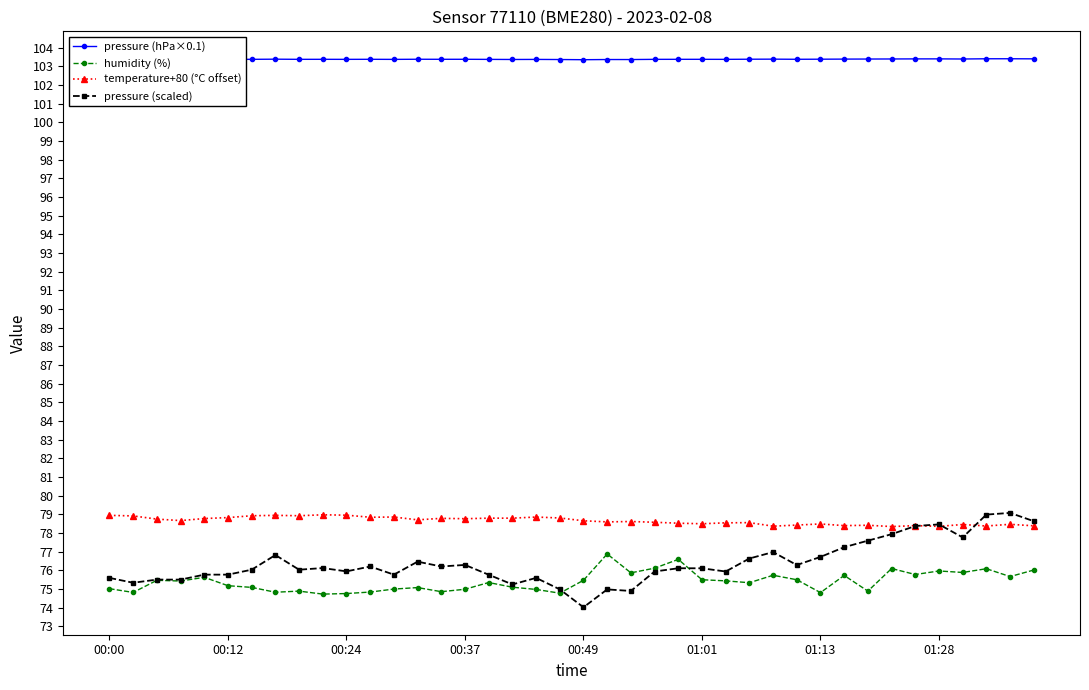

What is the greatest value displayed?

103.4